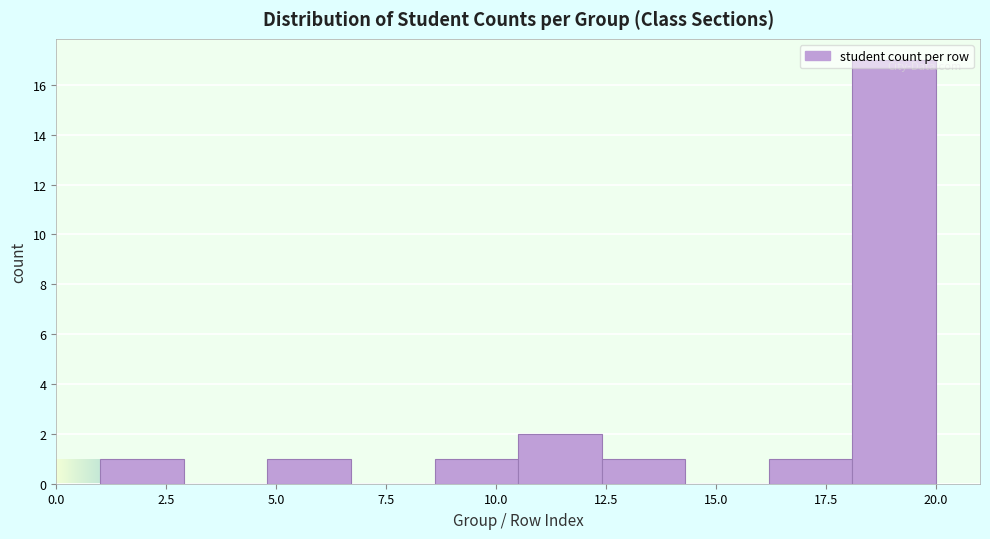

Read against the x-axis, roughly where is the centre of the tallest bar?

19.0